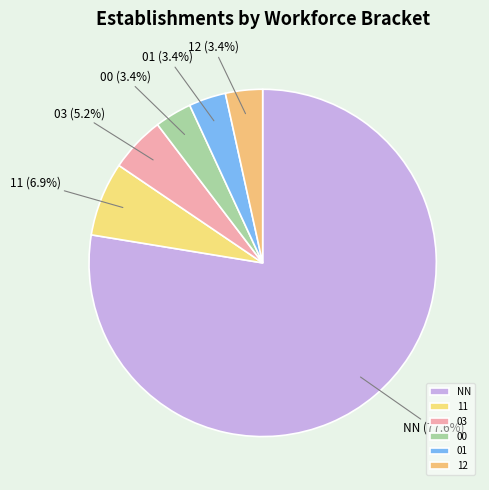

How many segments does this pie chart have?

6